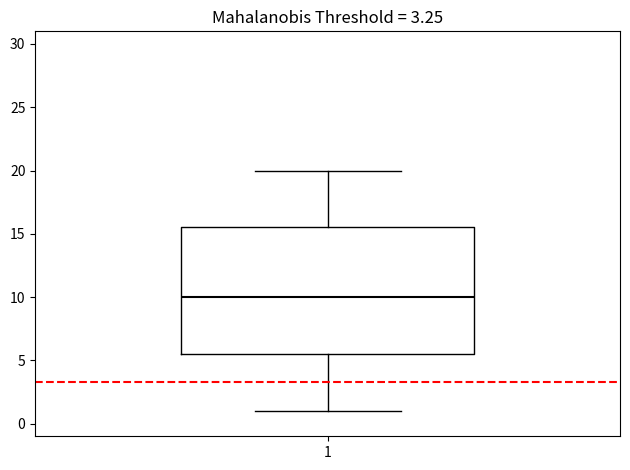

Where is the lower edge of the box at x = 1 on the y-axis? The values are not printed on the chart, so give them approximately, as read against the axis.

5.5